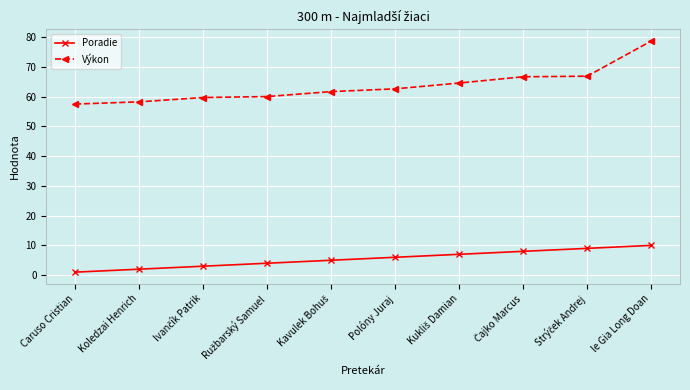

The Výkon series shows 112.1 at le Gia Long Doan. True or false?

False